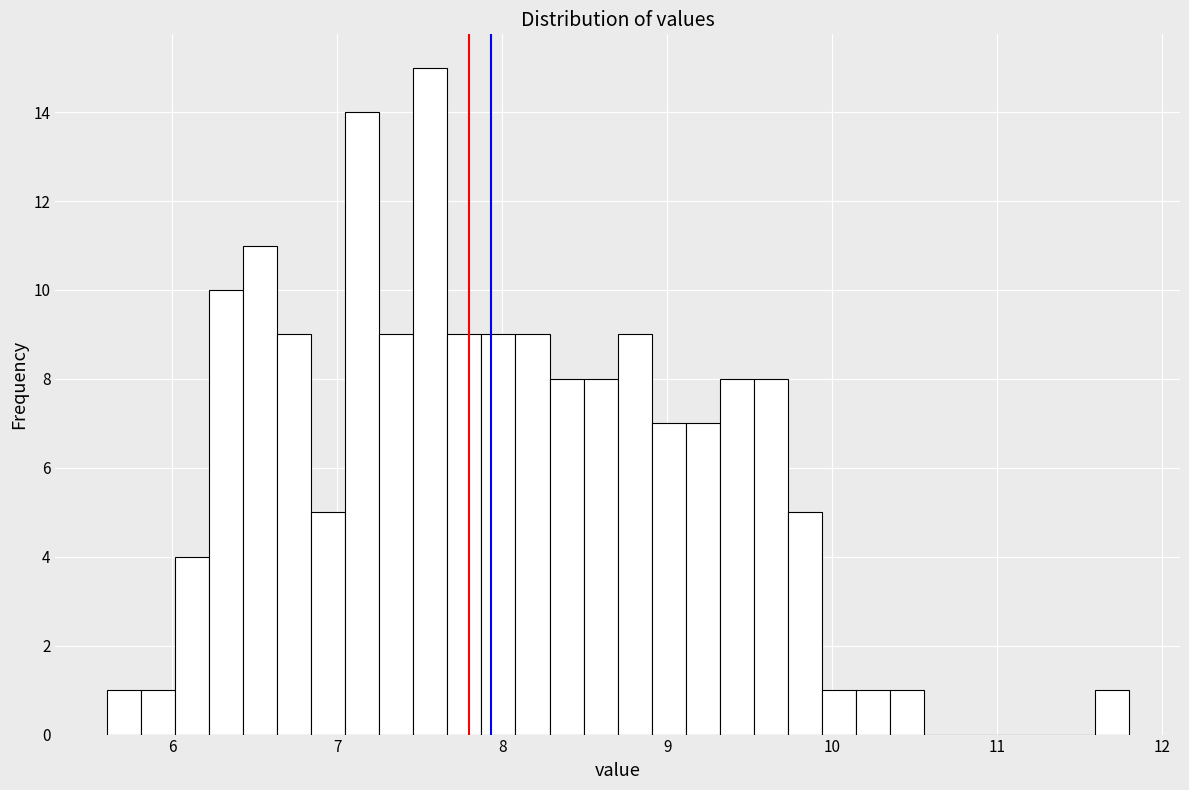

Around what value on the x-axis is the tallest bar? Give the approximate position of its centre, as read against the axis.

7.6